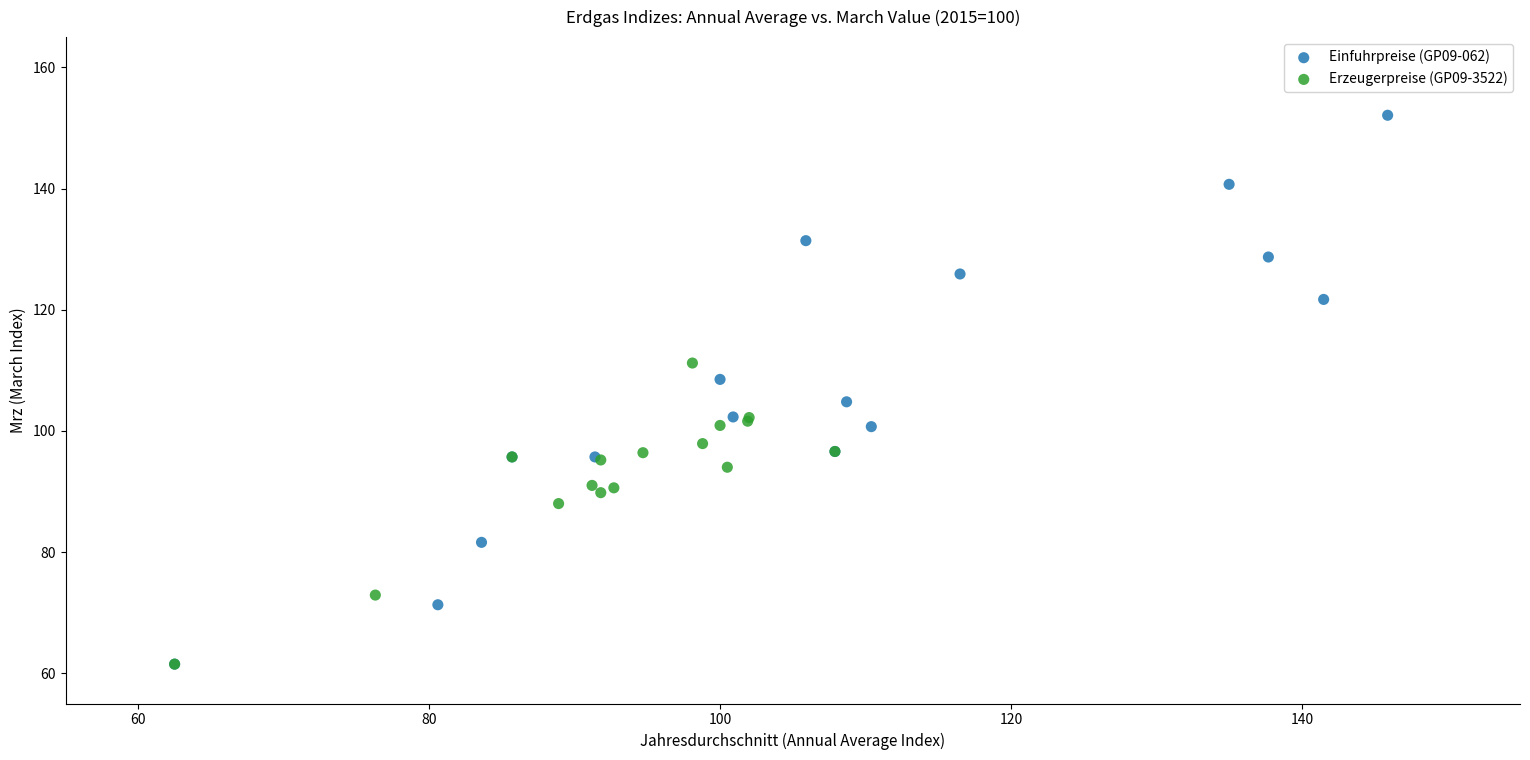

Which series has the widest spread of Y values?

Einfuhrpreise (GP09-062)